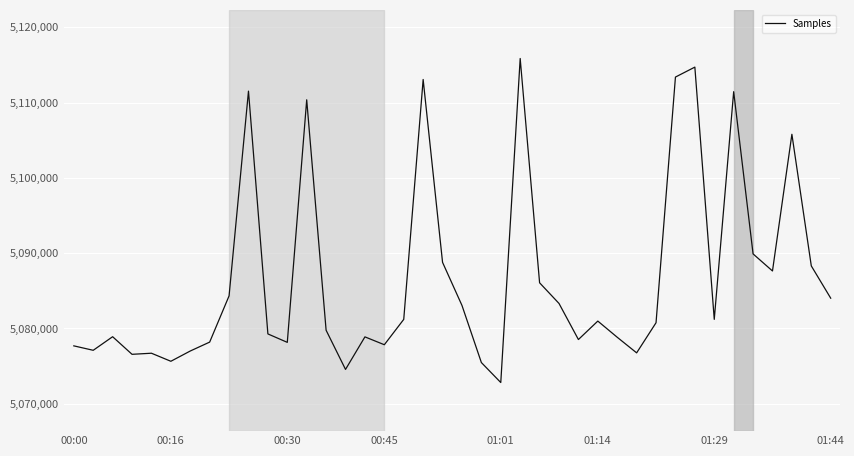

What is the smallest value displayed?

5072822